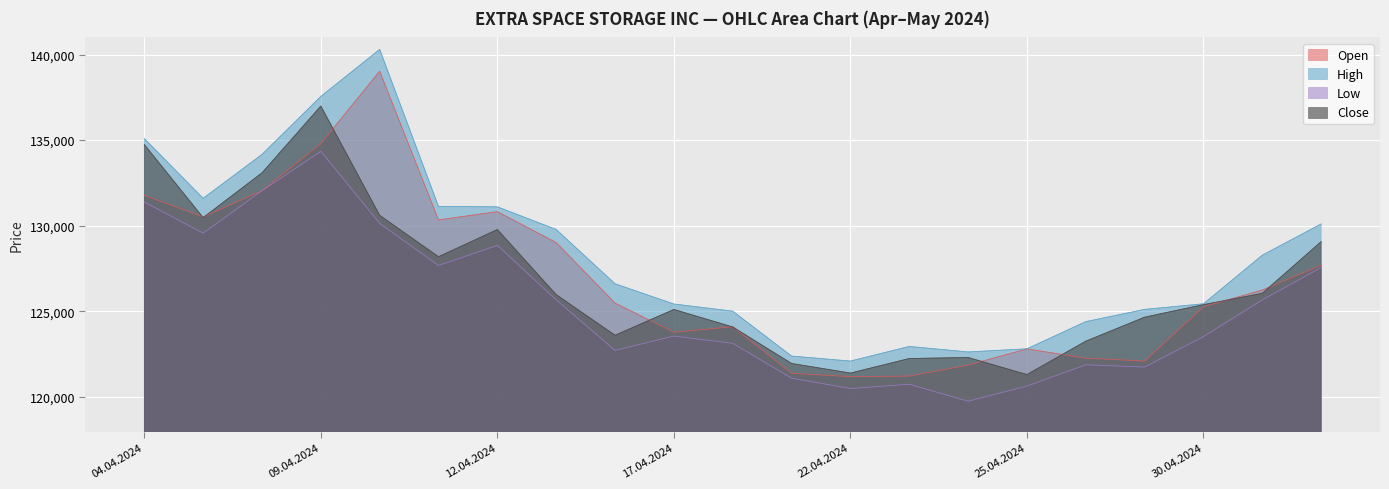

What is the difference between the second highest and second lowest values in the Low series?

11566